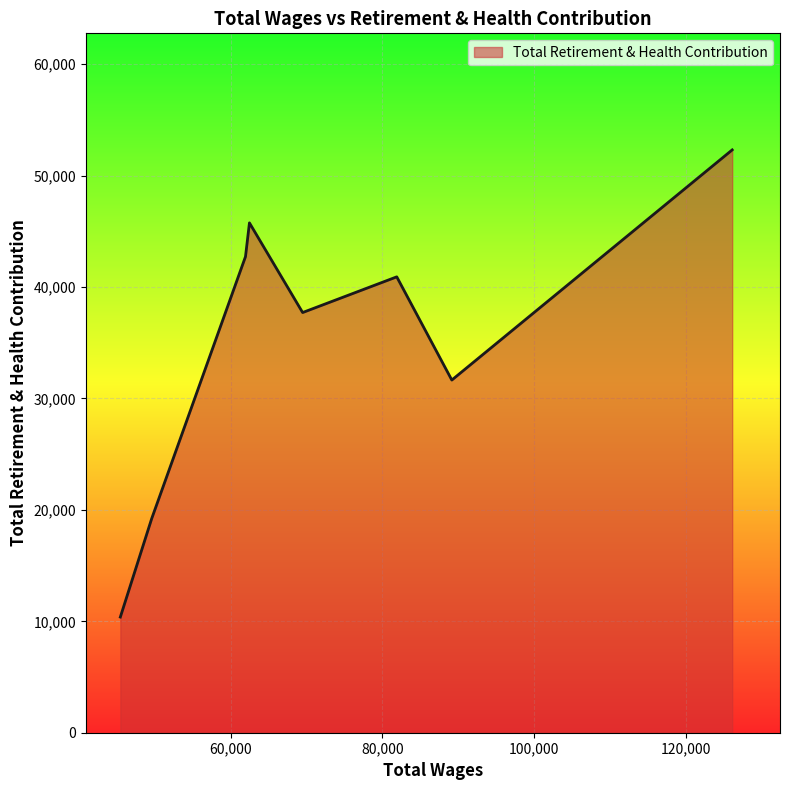

What is the smallest value displayed?

10381